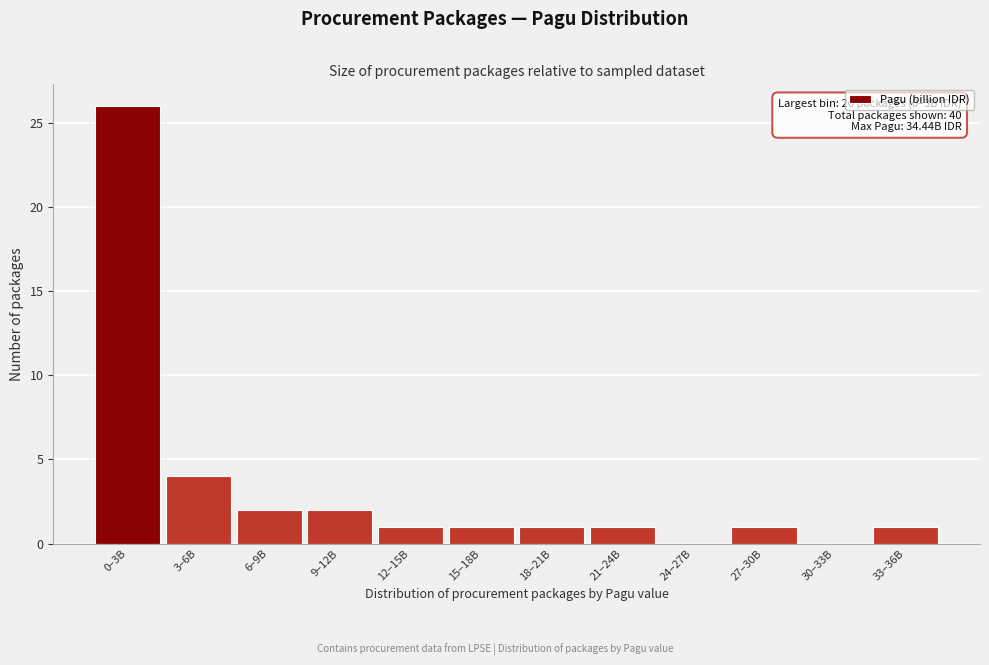

Reading left to right, what are all the values shown in this chart?

0–3B=26	3–6B=4	6–9B=2	9–12B=2	12–15B=1	15–18B=1	18–21B=1	21–24B=1	24–27B=0	27–30B=1	30–33B=0	33–36B=1